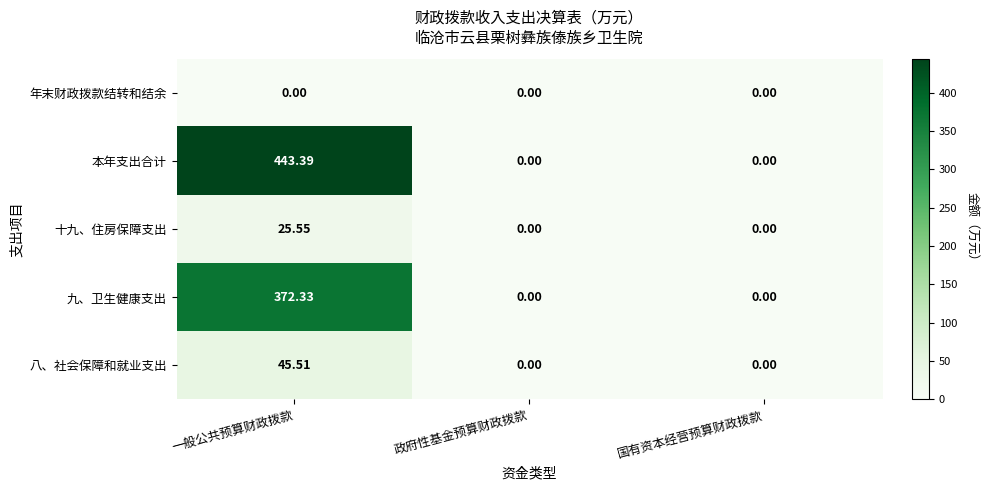

Which series has the largest total across all categories?

本年支出合计